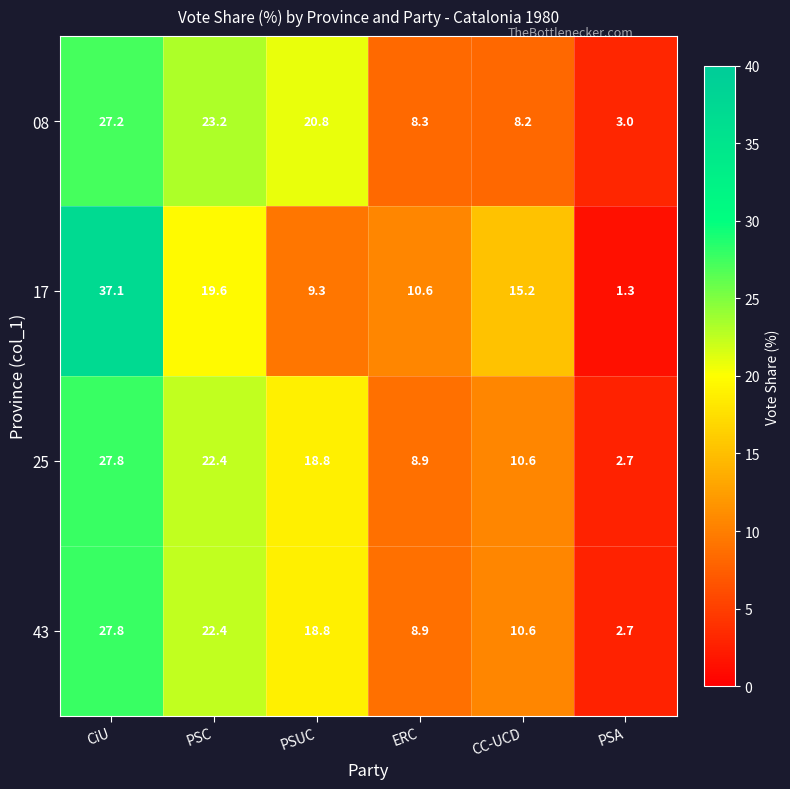

List the labels in order of 17 value, smallest first.

PSA, PSUC, ERC, CC-UCD, PSC, CiU